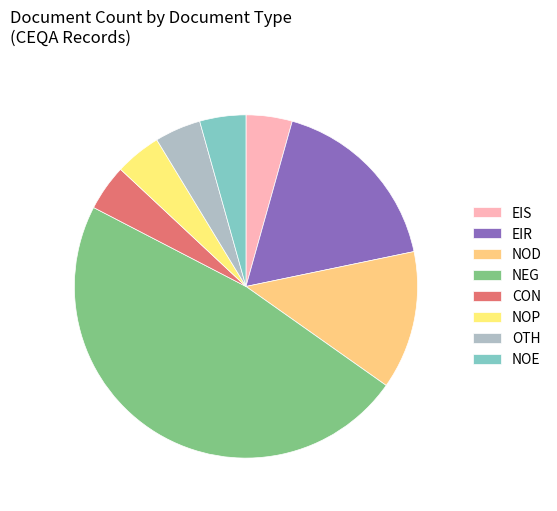

What is the smallest slice in the pie chart?

EIS